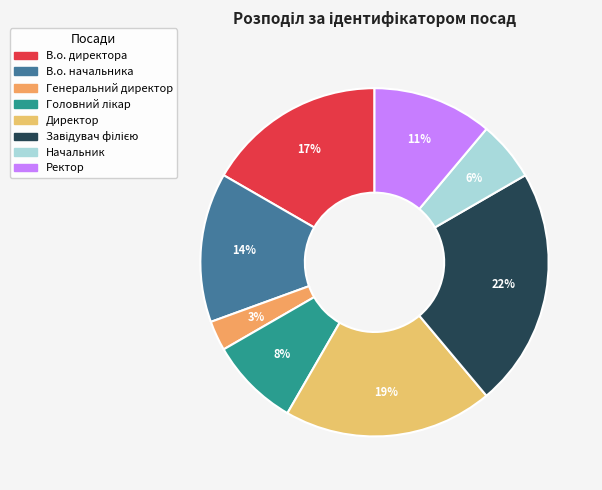

Which slice is the smallest?

Генеральний директор